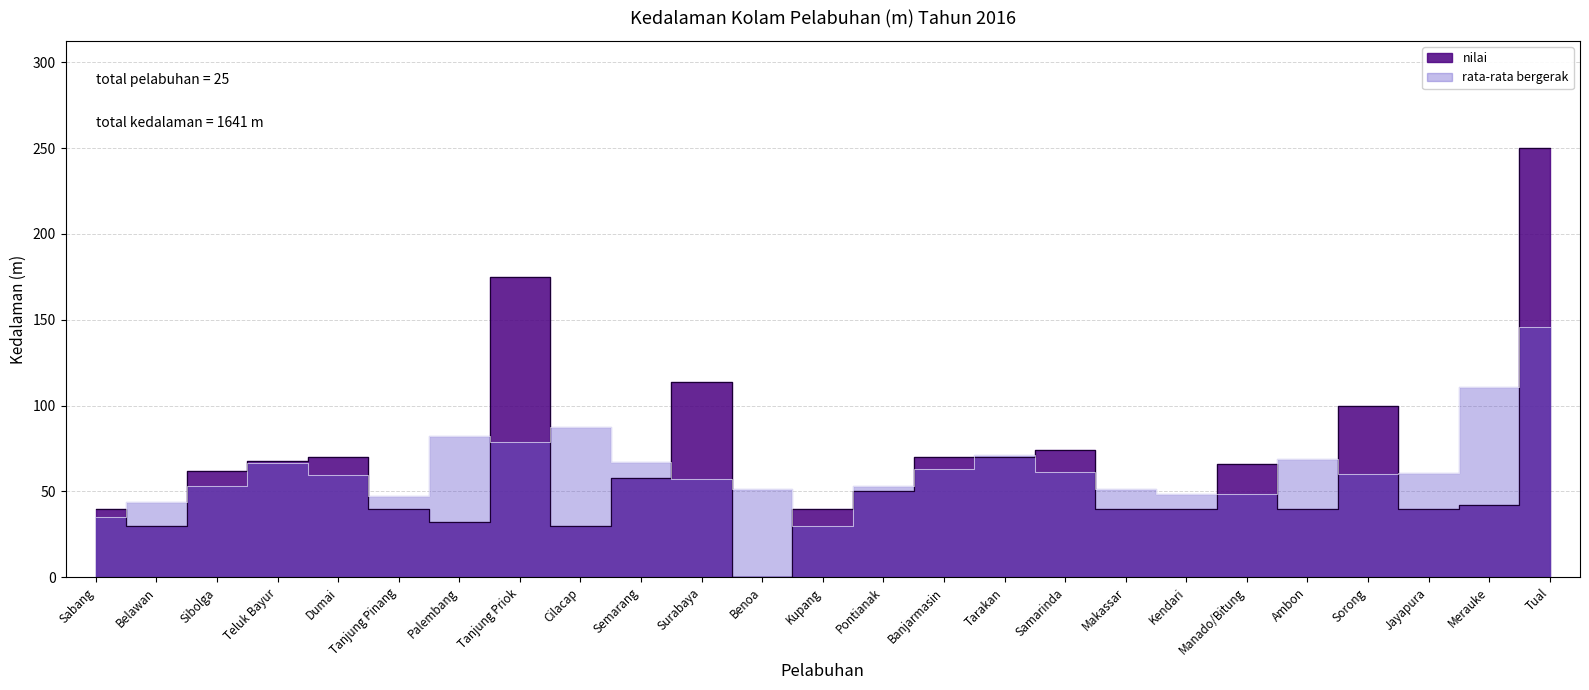

Reading left to right, what are all the values shown in this chart?

40	30	62	68	70	40	32	175	30	58	114	0	40	50	70	70	74	40	40	66	40	100	40	42	250